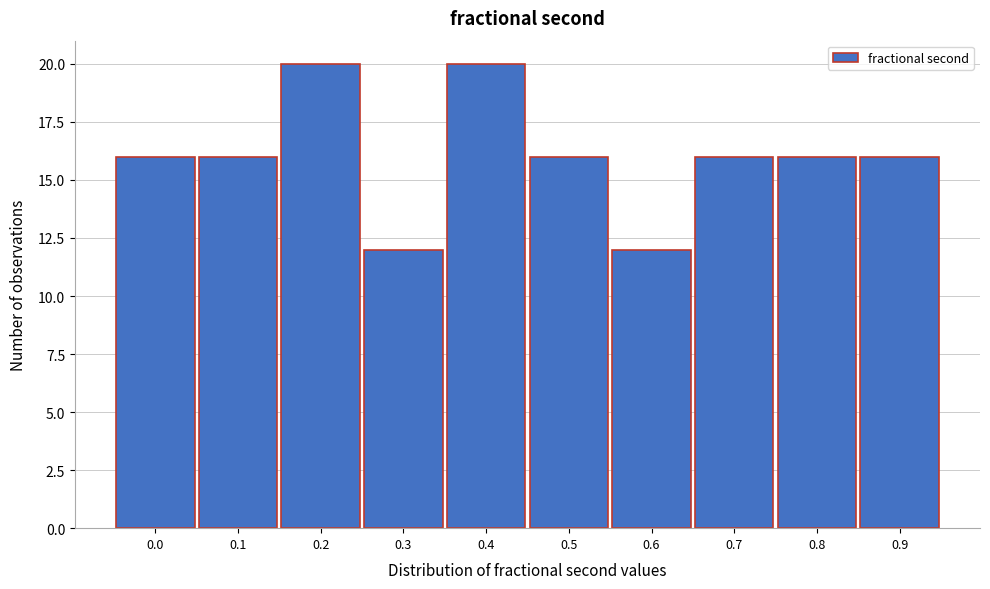

Reading right to left, extract all data points from this chart.

0.9=16	0.8=16	0.7=16	0.6=12	0.5=16	0.4=20	0.3=12	0.2=20	0.1=16	0.0=16